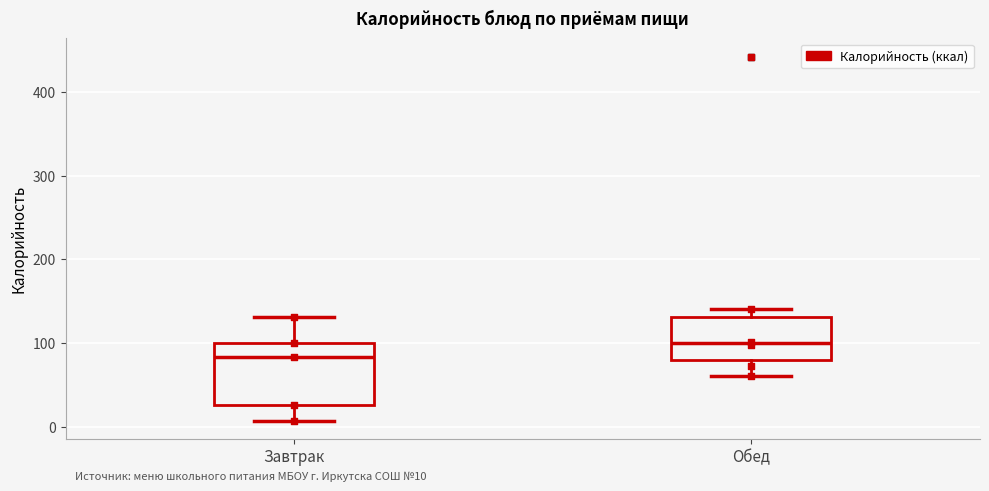

Comparing the boxes themselves (not the whiskers), which one is the tallest?

Завтрак